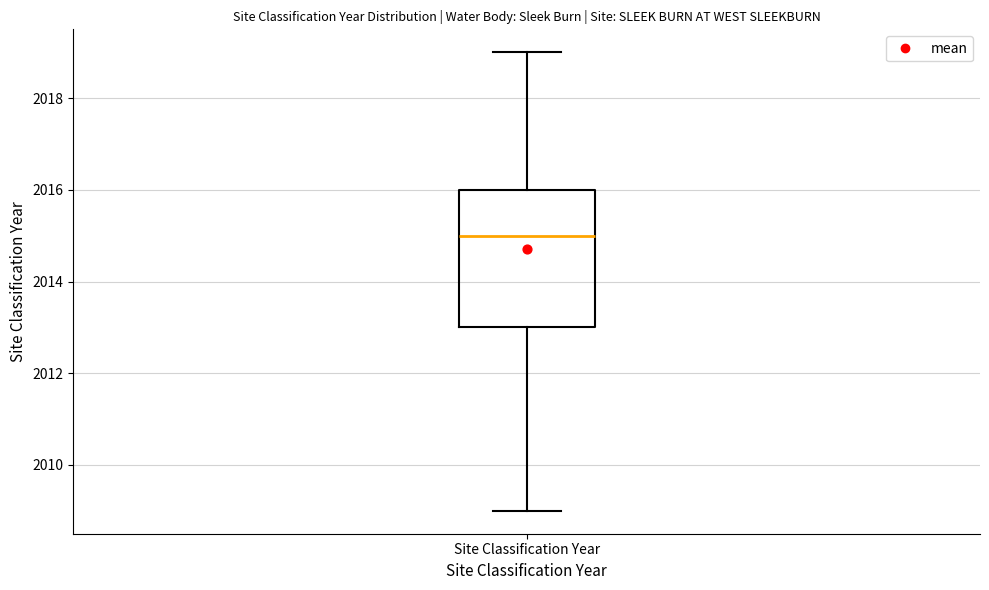

Read this box plot against the y-axis: the position of the median line, the range covered by the box, and the ends of both whiskers. The values are not printed on the chart, so give them approximately, as read against the axis.

median 2015, box 2013 to 2016, whiskers 2009 to 2019